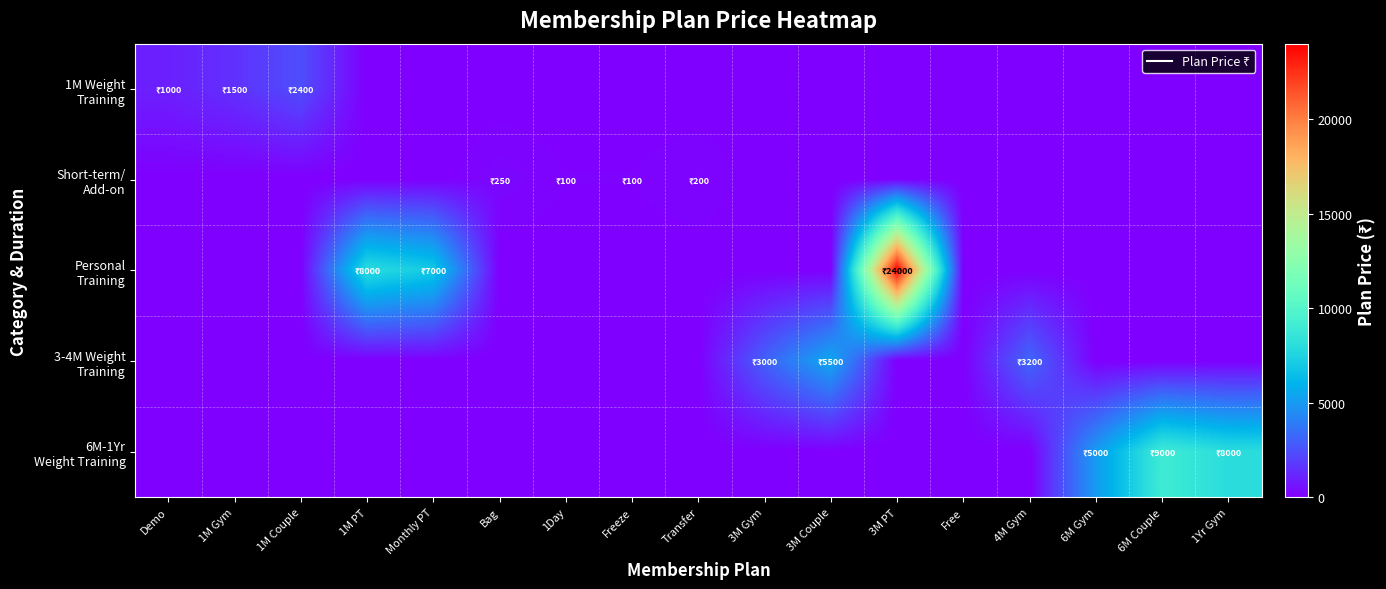

How many data points does each series have?

17